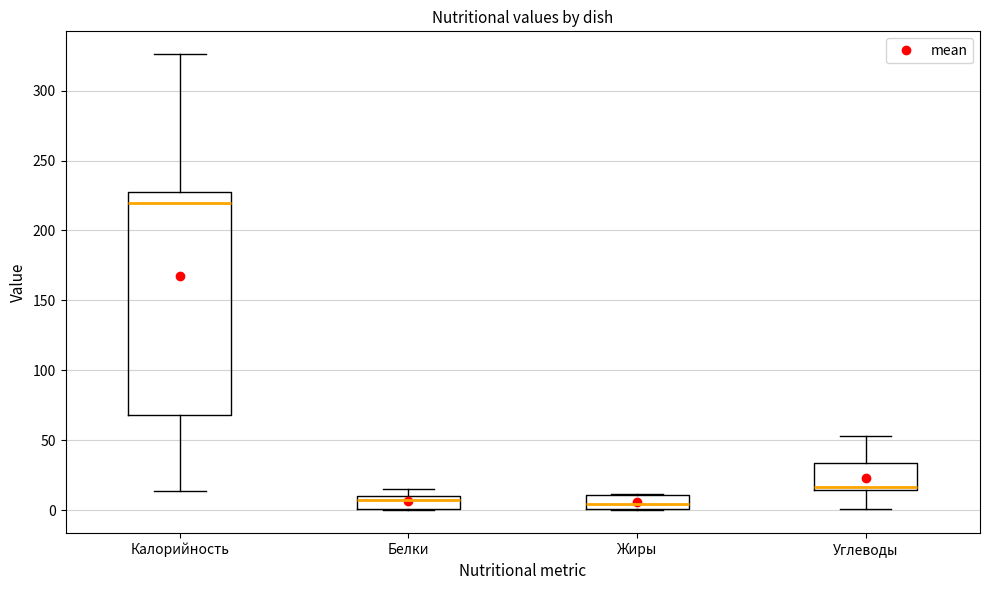

Reading left to right, read every box against the y-axis: the position of its median line, the range the box covers, and the ends of its whiskers. The values are not printed on the chart, so give them approximately, as read against the axis.

Калорийность: median 220, box 70 to 230, whiskers 15 to 325
Белки: median 10 (just below the box's upper edge), box 0 to 10, whiskers 0 to 15
Жиры: median 5, box 0 to 10, whiskers 0 to 10
Углеводы: median 15 (just above the box's lower edge), box 15 to 35, whiskers 0 to 55